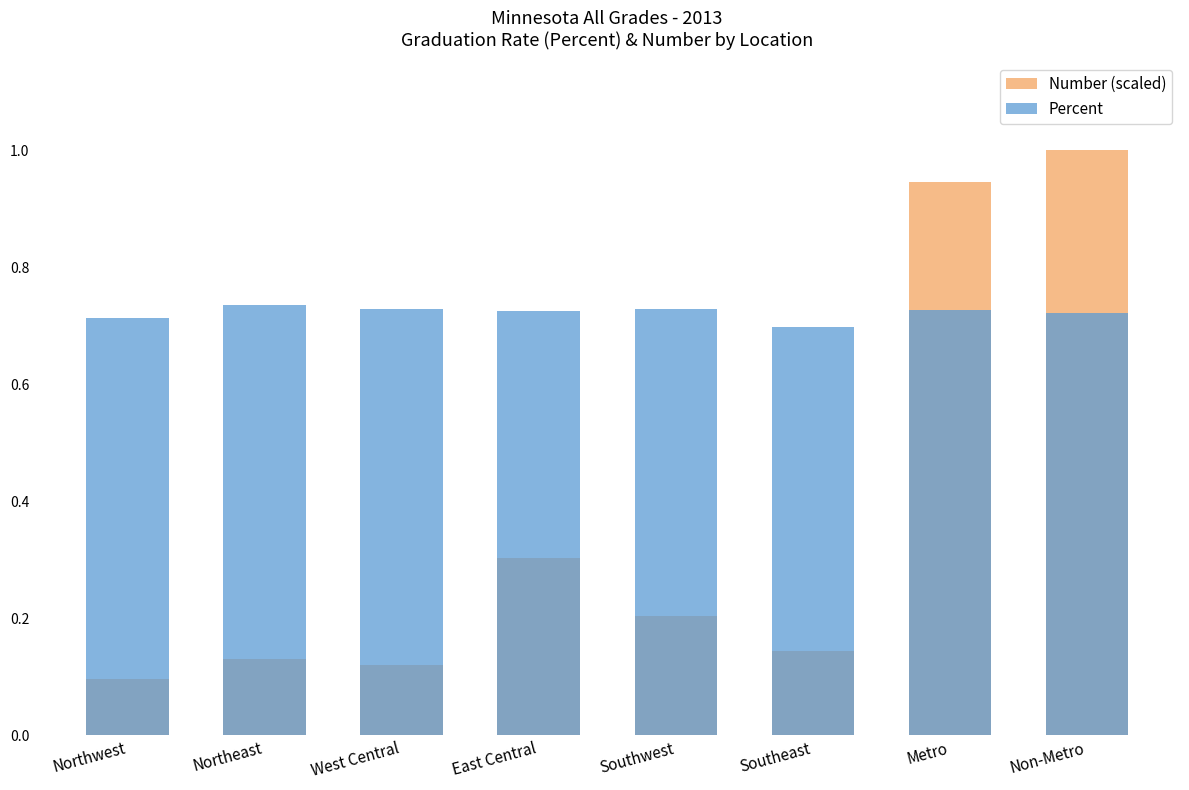

What are all the series names shown in the legend?

Number (scaled), Percent